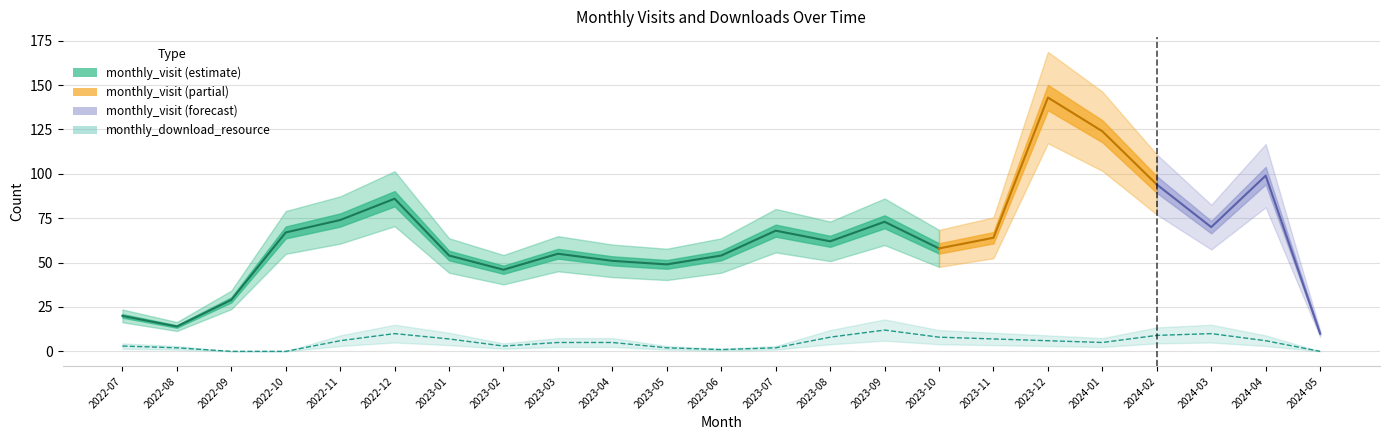

Where is the data nearest to the value 6?

2022-11